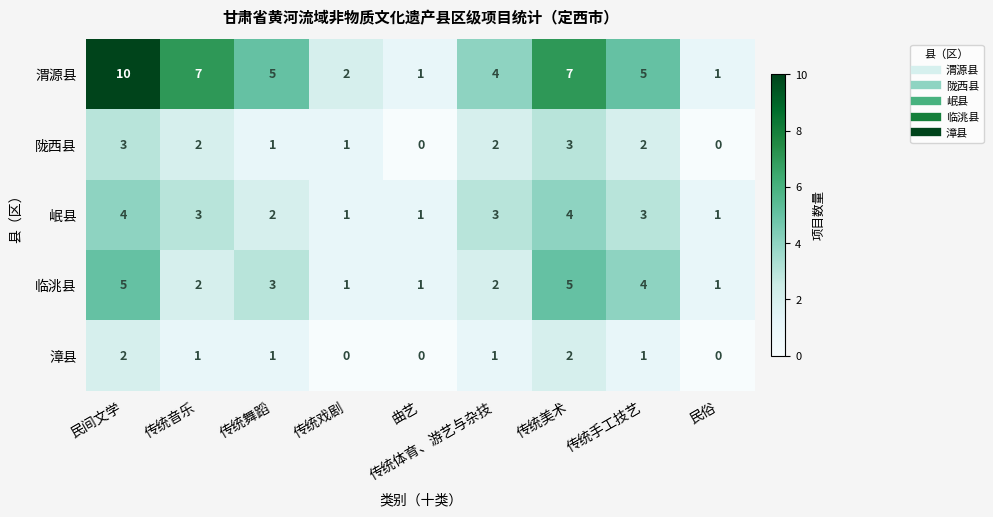

Count the 渭源县 values in the range 2 to 7.

6